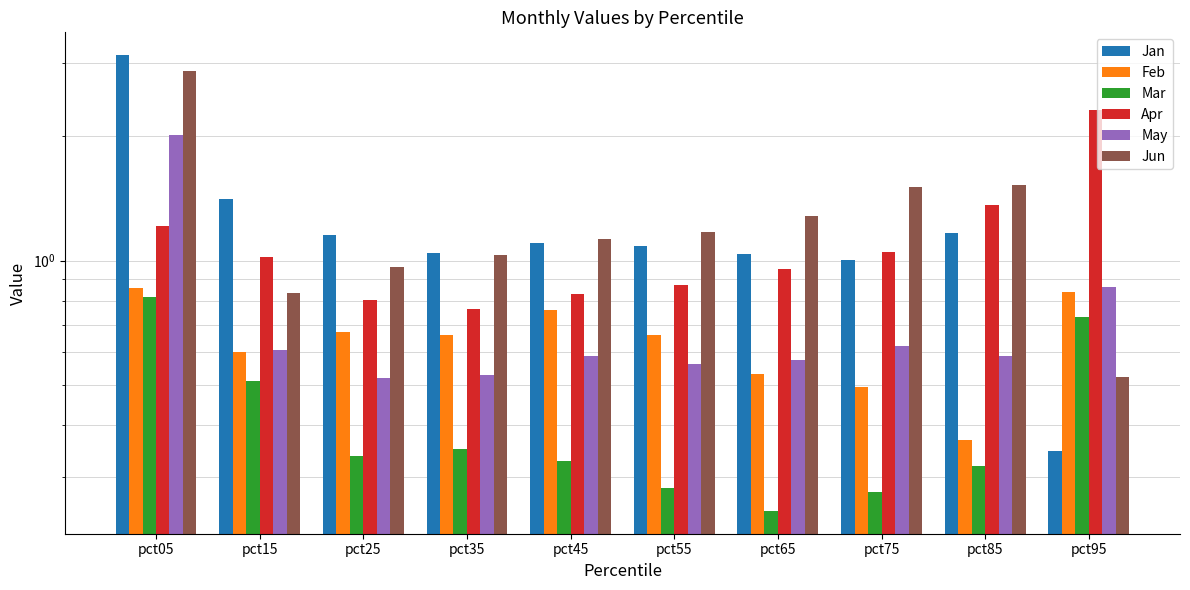

Reading left to right, transcribe all the data shown in this chart.

Jan: pct05=3.1	pct15=1.4	pct25=1.2	pct35=1.0	pct45=1.1	pct55=1.1	pct65=1.0	pct75=1.0	pct85=1.2	pct95=0.3
Feb: pct05=0.9	pct15=0.6	pct25=0.7	pct35=0.7	pct45=0.8	pct55=0.7	pct65=0.5	pct75=0.5	pct85=0.4	pct95=0.8
Mar: pct05=0.8	pct15=0.5	pct25=0.3	pct35=0.3	pct45=0.3	pct55=0.3	pct65=0.2	pct75=0.3	pct85=0.3	pct95=0.7
Apr: pct05=1.2	pct15=1.0	pct25=0.8	pct35=0.8	pct45=0.8	pct55=0.9	pct65=1.0	pct75=1.0	pct85=1.4	pct95=2.3
May: pct05=2.0	pct15=0.6	pct25=0.5	pct35=0.5	pct45=0.6	pct55=0.6	pct65=0.6	pct75=0.6	pct85=0.6	pct95=0.9
Jun: pct05=2.9	pct15=0.8	pct25=1.0	pct35=1.0	pct45=1.1	pct55=1.2	pct65=1.3	pct75=1.5	pct85=1.5	pct95=0.5